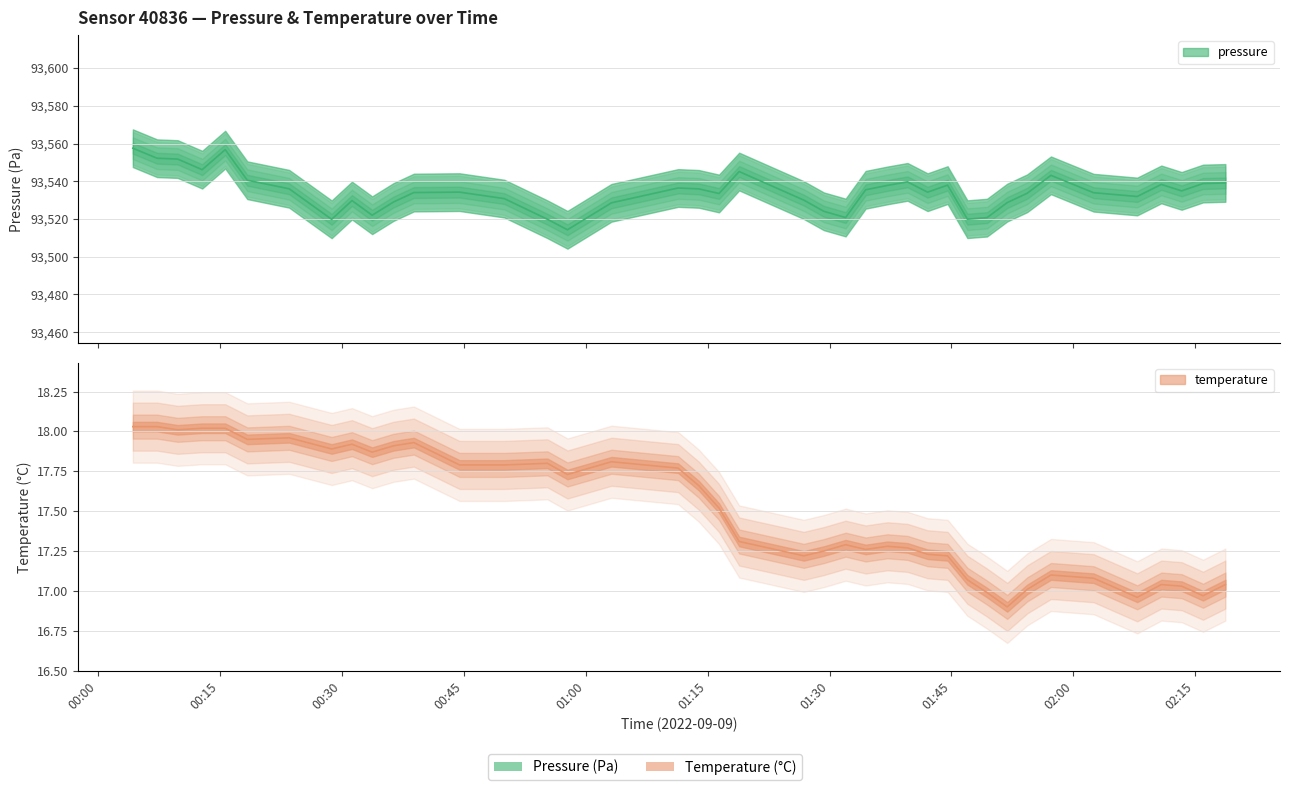

True or false: pressure has more than 0 interior local peaks.

True